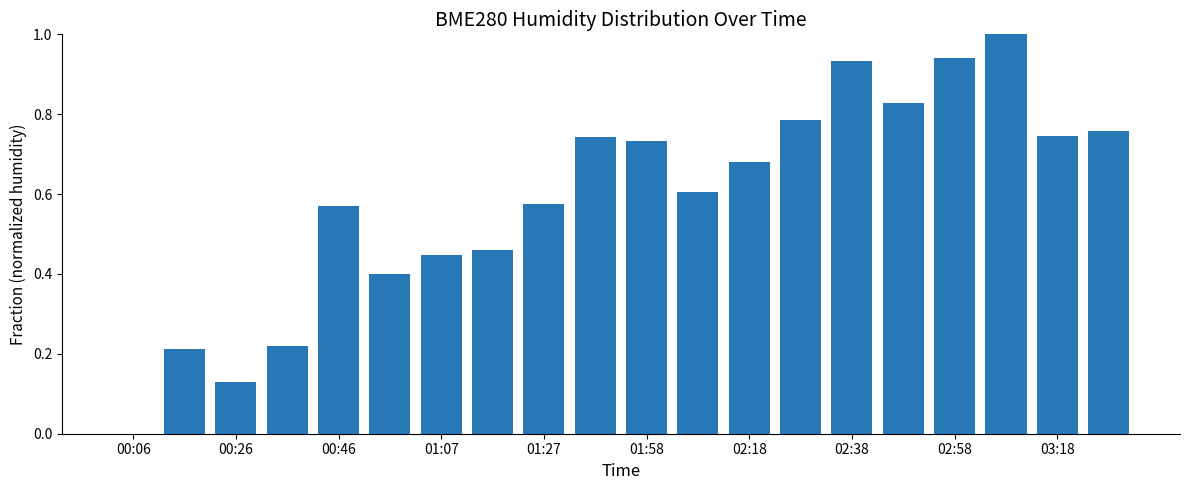

What is the maximum value shown in the chart?

1.0